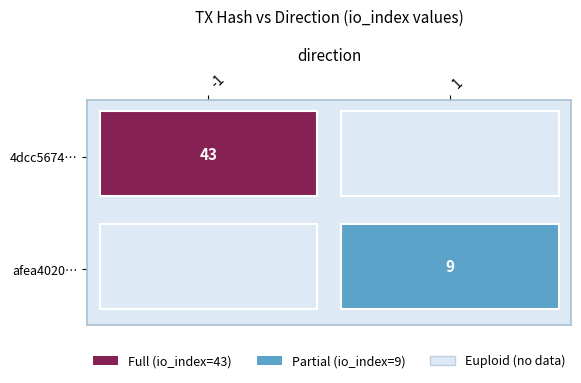

Rank the series at direction from lowest to highest value.

4dcc56744544b5898b0e0db9400d178fc9980e3, afea4020fda9baa2d0a882b77b7483c17997711